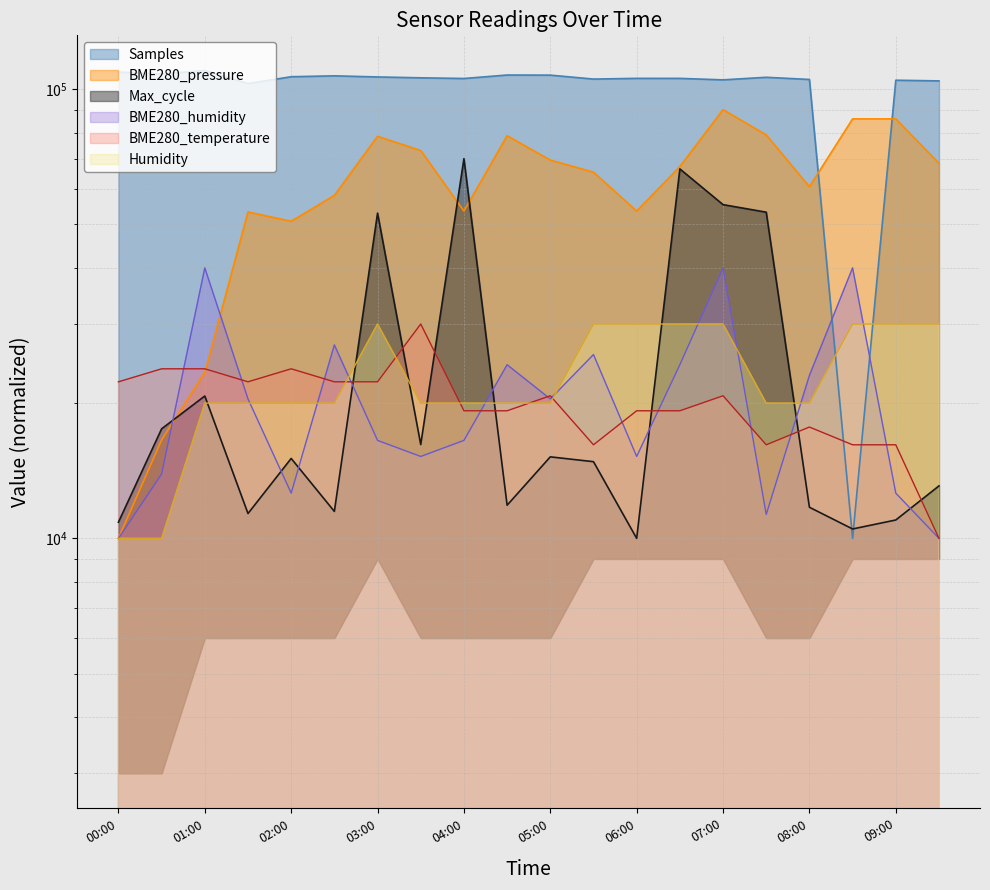

Is it true that Max_cycle equals 89820.8 at 07:00?

False